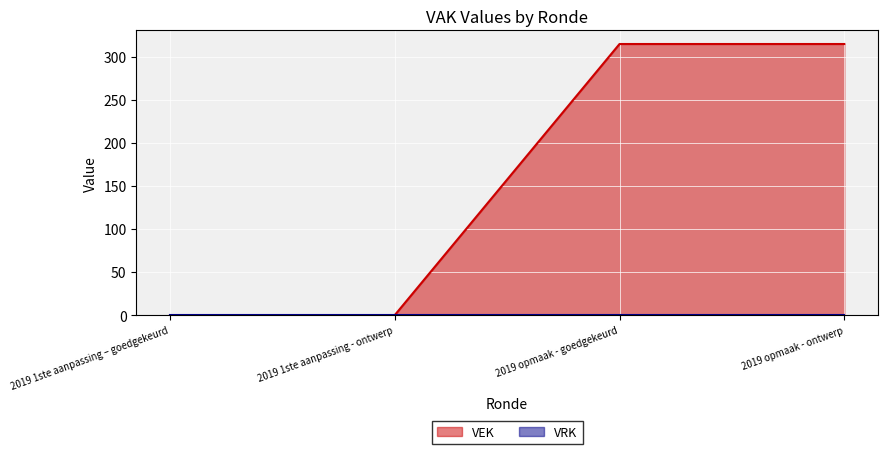

At which label is the value closest to 157?

2019 1ste aanpassing – goedgekeurd